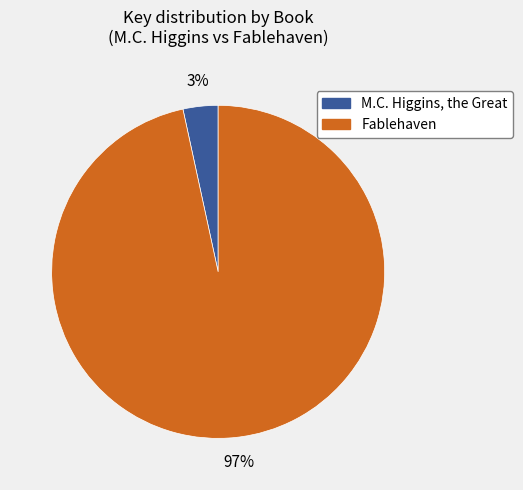

To the nearest percent, what portion does Fablehaven represent?

97%